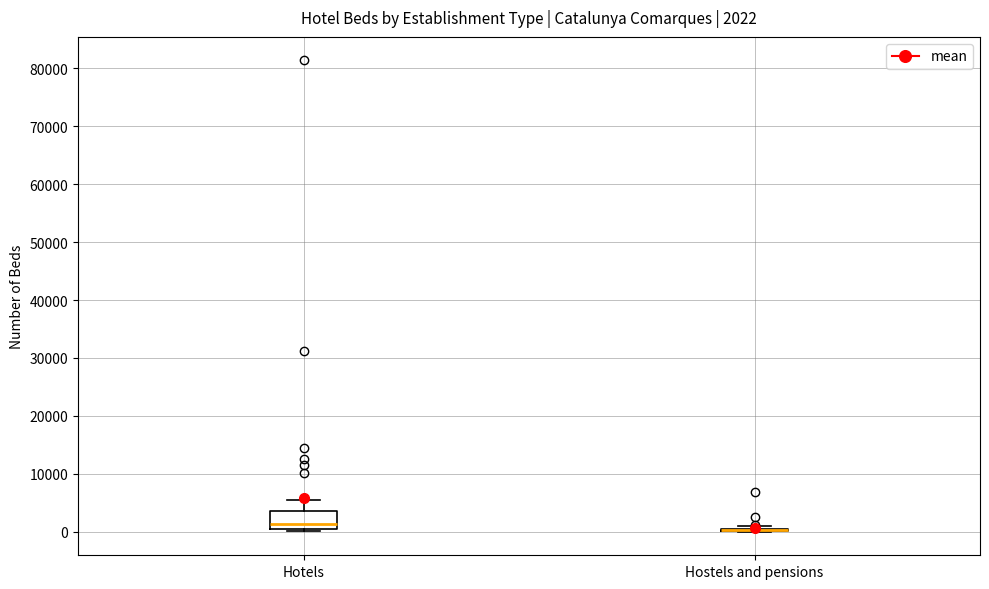

Comparing the boxes themselves (not the whiskers), which one is the tallest?

Hotels